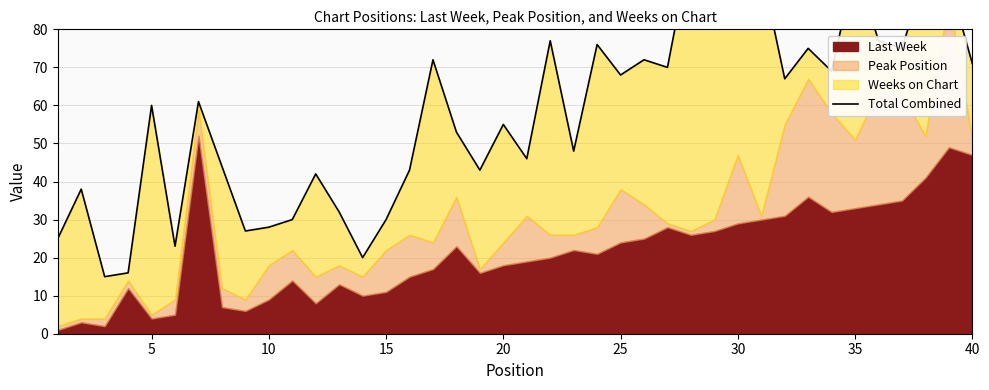

Reading right to left, extract all data points from this chart.

71	93	95	75	77	97	69	75	67	96	94	80	102	70	72	68	76	48	77	46	55	43	53	72	43	30	20	32	42	30	28	27	44	61	23	60	16	15	38	25